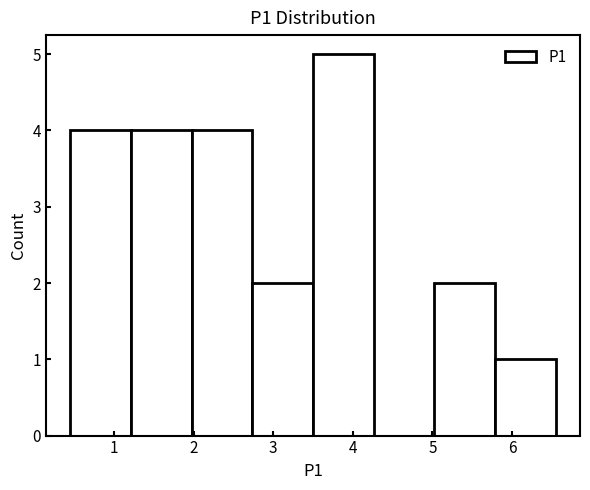

How tall is the bar that spans 1.2 to 2.0 on the x-axis? Neither the bar edges nor the heights are printed on the chart, so give them approximately, as read against the axes.

4